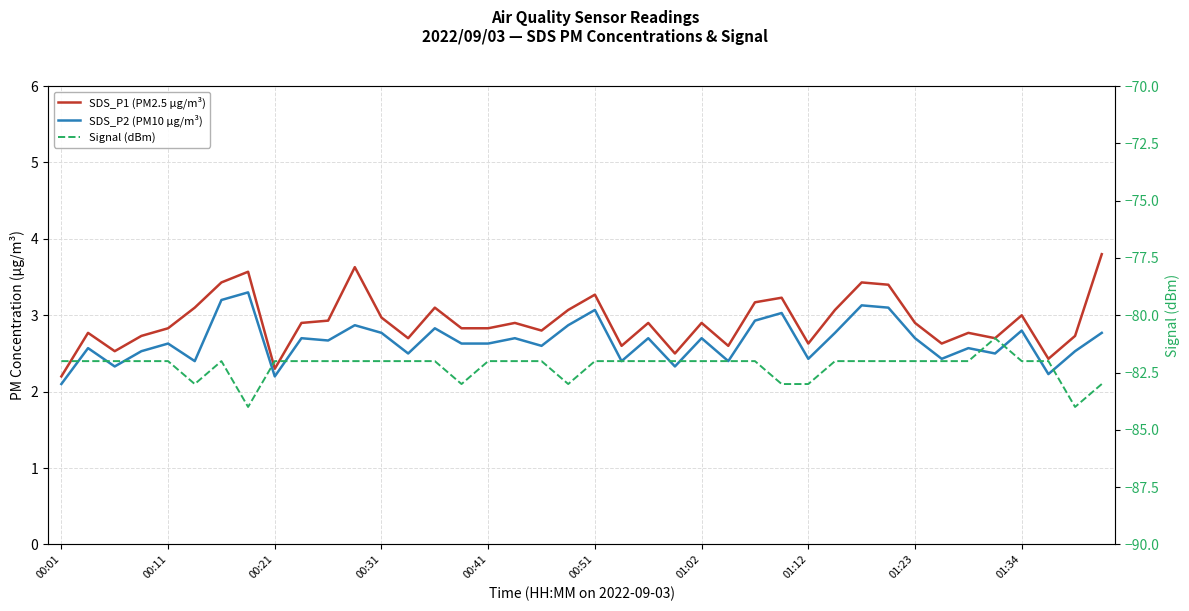

What is the maximum value for SDS_P1 (PM2.5 µg/m³)?

3.8